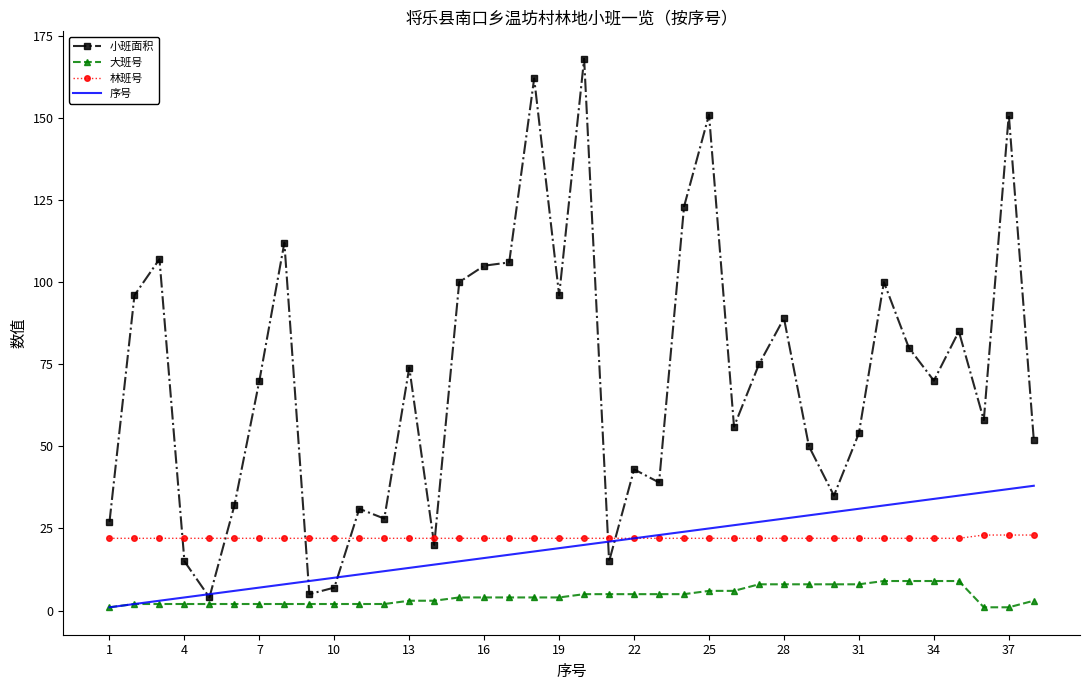

What is the highest value of the 序号 series?

38